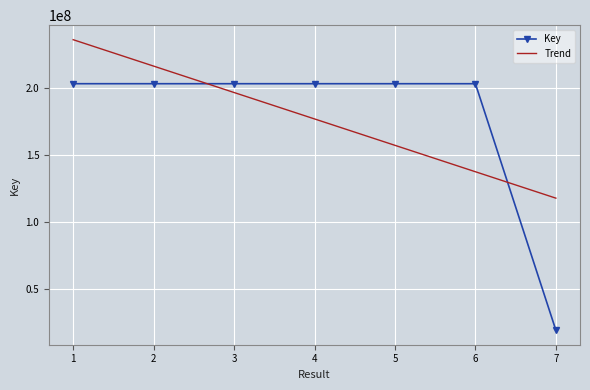

At 5, list the series in order from smallest to largest.

Trend, Key